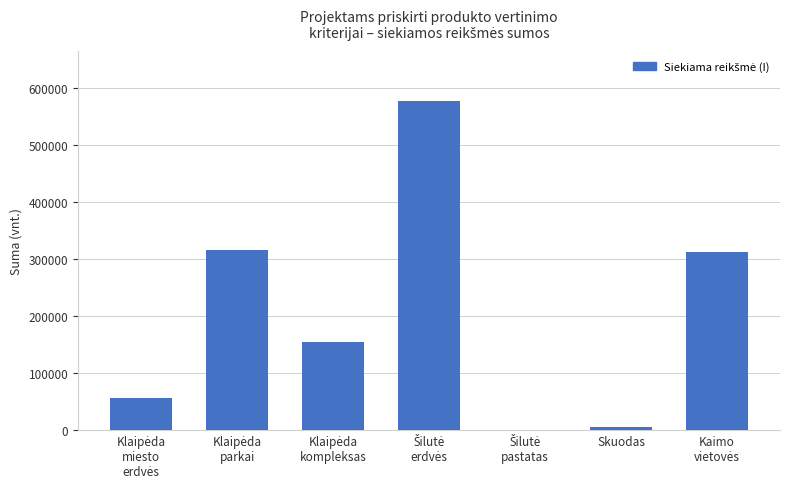

What is the greatest value displayed?

577959.0